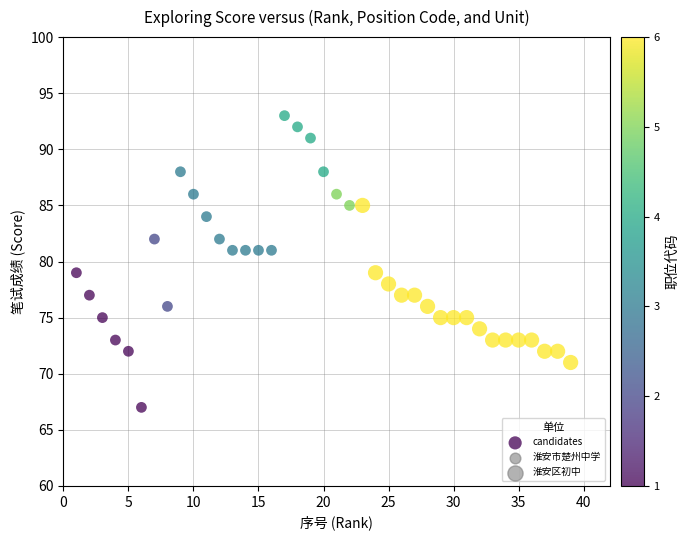

What is the range of X values (max minus min)?

38